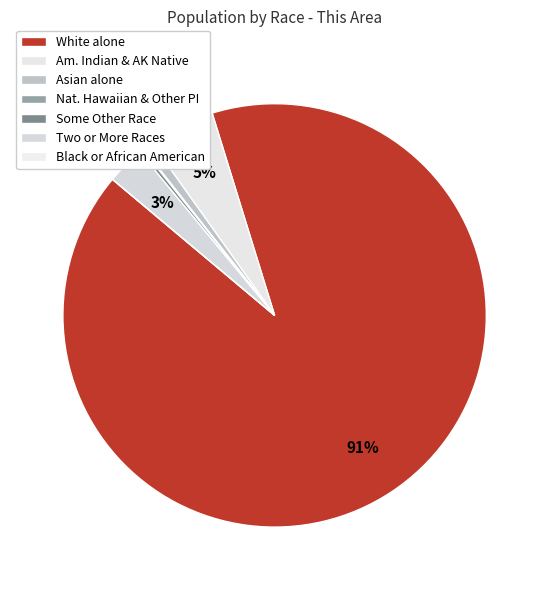

Which category has the smallest portion of the pie?

Black or African American alone